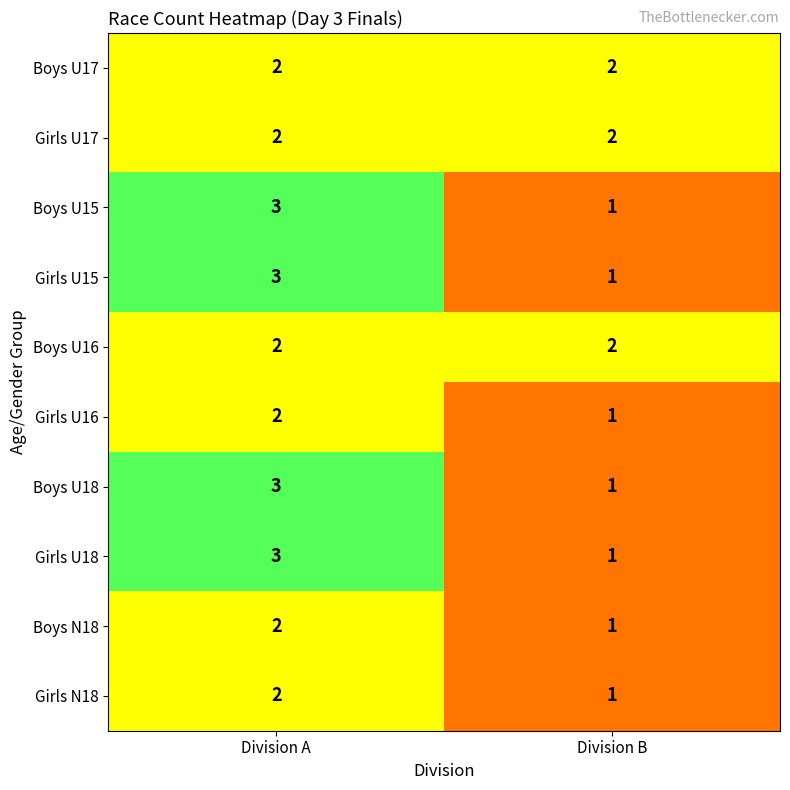

What is the greatest value displayed?

3